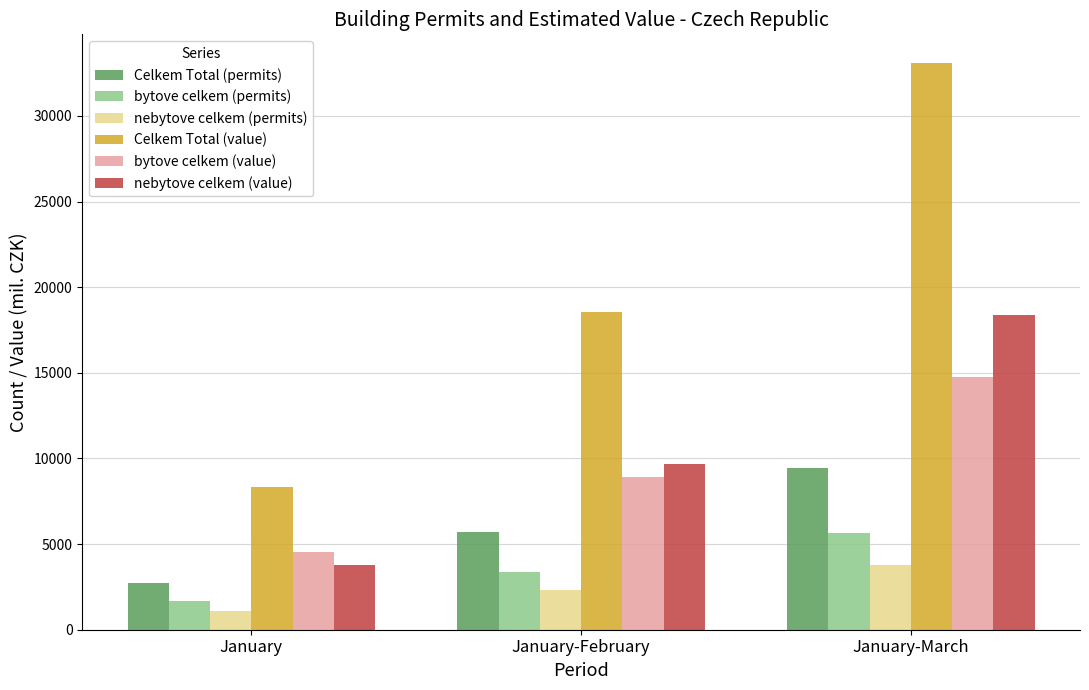

What is the difference between the bytove celkem (value) values at January-February and January?

4385